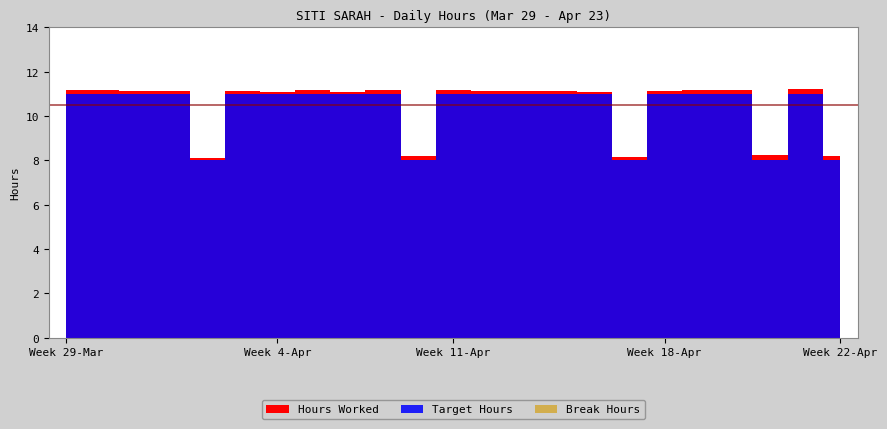

How many data points in Target Hours are less than 11?

5